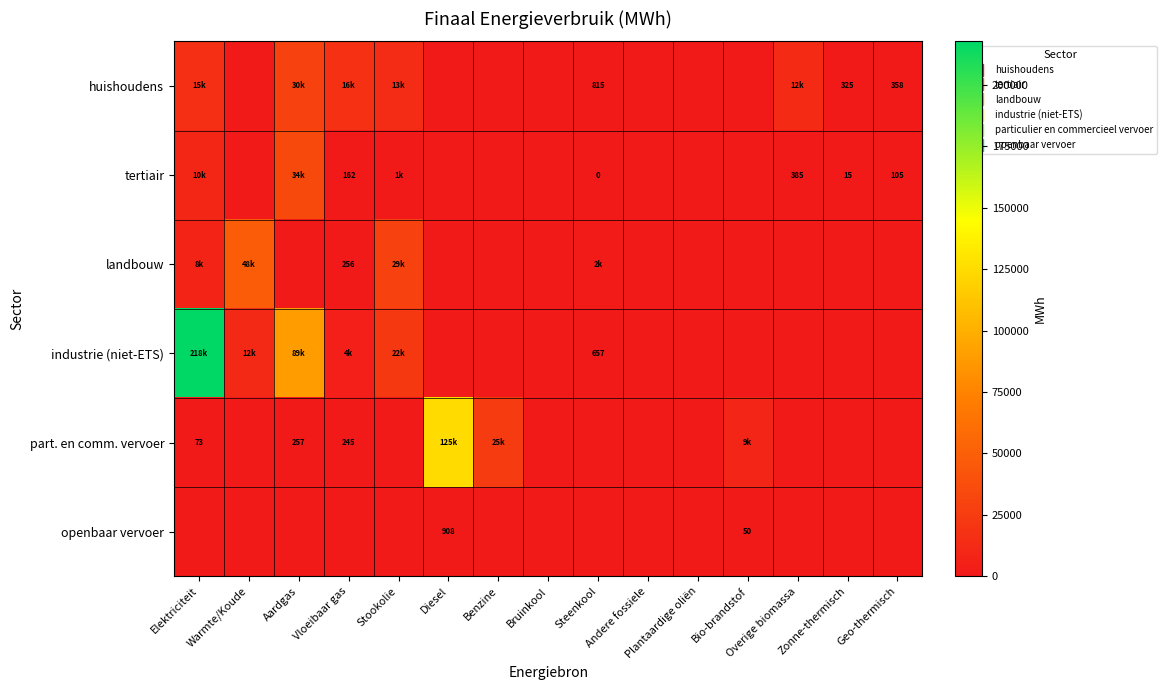

Rank the series by their maximum value, from lowest to highest.

openbaar vervoer, huishoudens, tertiair, landbouw, part. en comm. vervoer, industrie (niet-ETS)